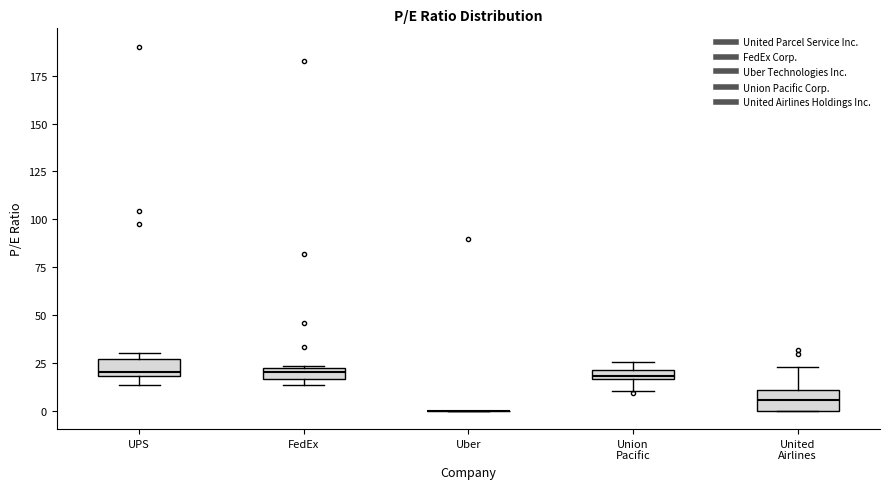

Where does the lower whisker of the box for Union Pacific end on the y-axis? The values are not printed on the chart, so give them approximately, as read against the axis.

10